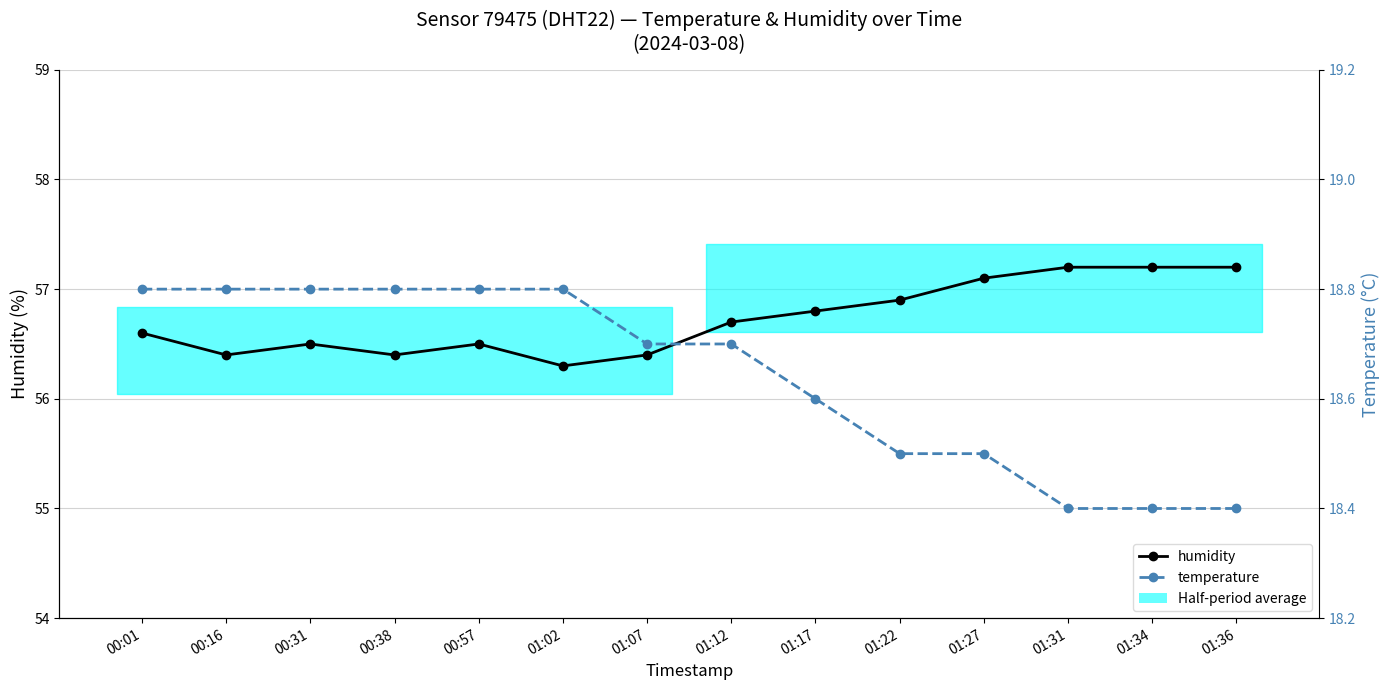

Is it true that temperature equals 18.8 at 01:02?

True